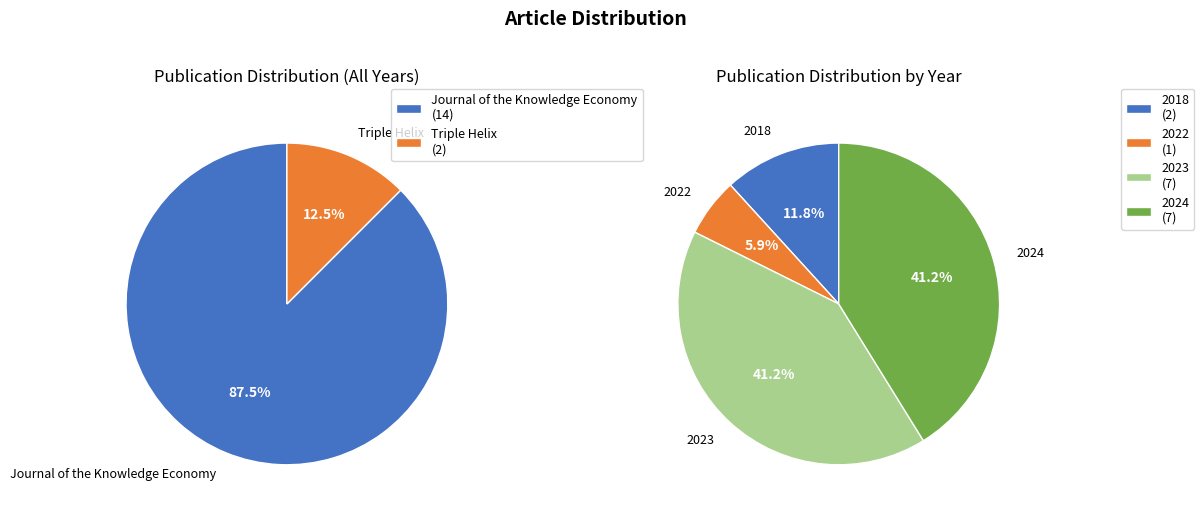

True or false: Triple Helix accounts for 12% of the total.

True